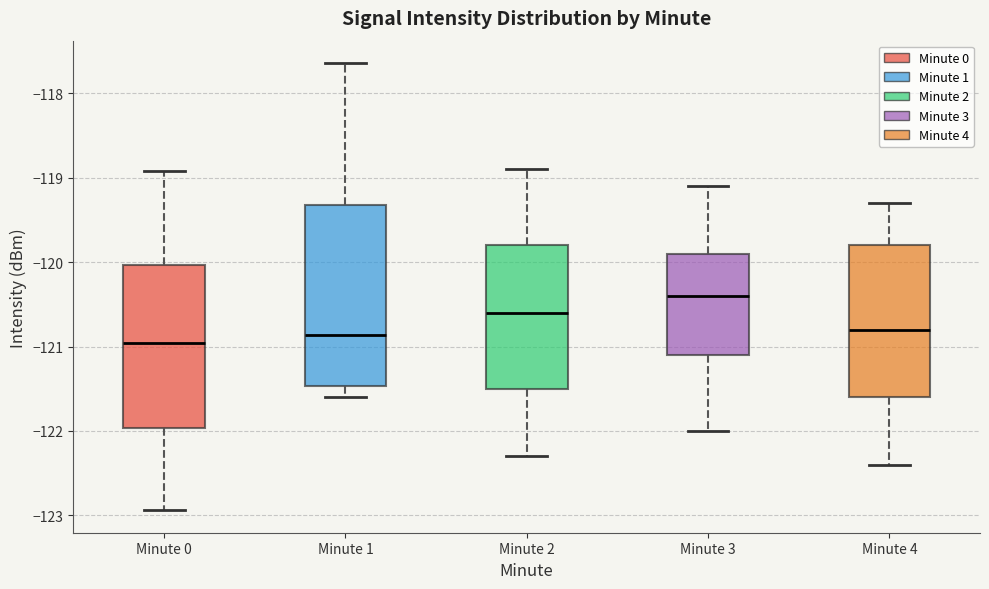

Which box's median line is the highest?

Minute 3